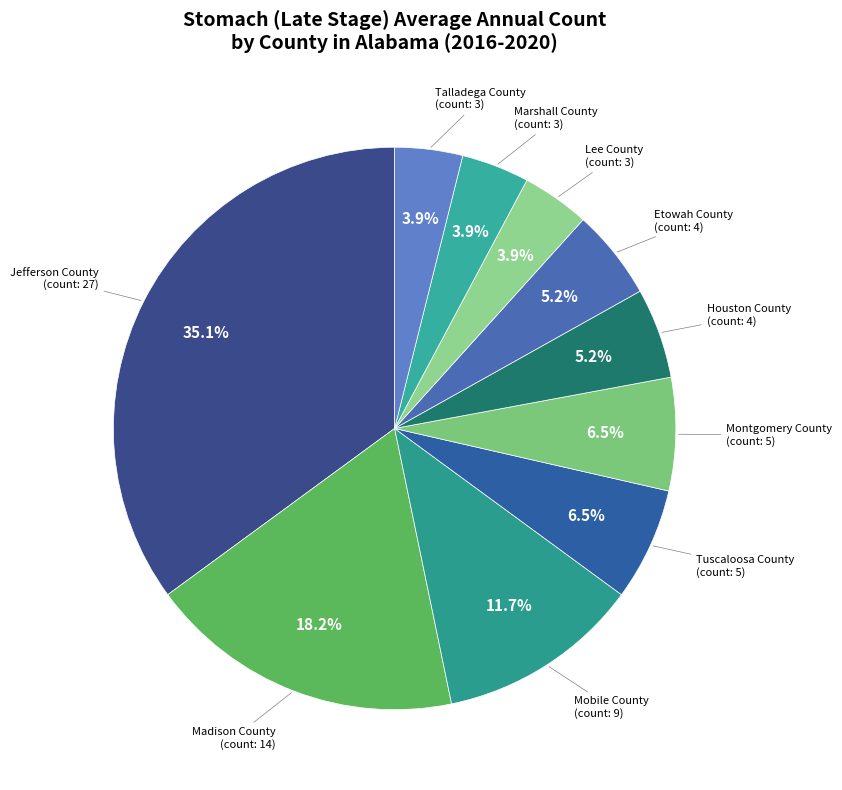

Between Etowah County and Jefferson County, which is larger?

Jefferson County